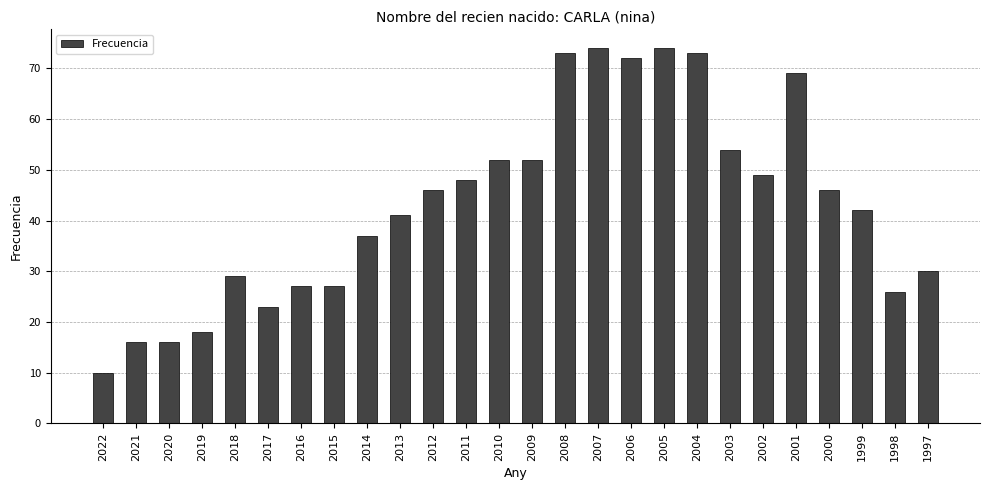

Where is the data nearest to the value 42?

1999